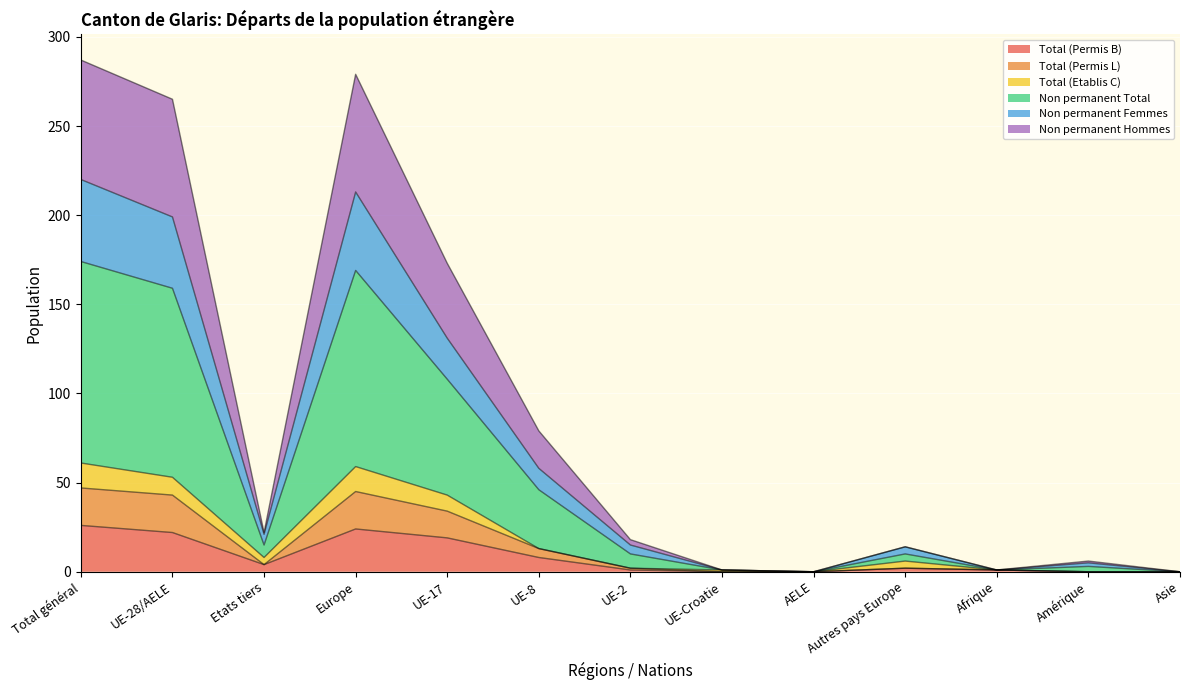

Between Autres pays Europe and Asie, which is larger?

Autres pays Europe